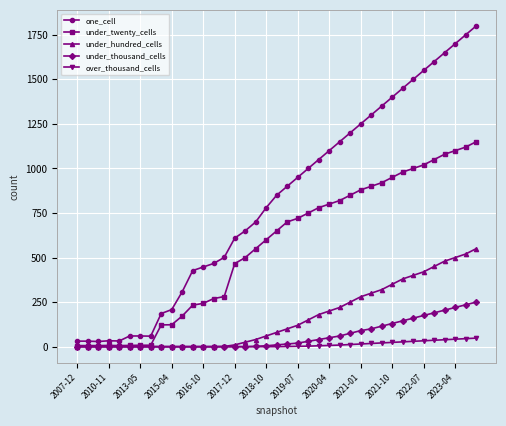

Rank the series by their maximum value, from lowest to highest.

over_thousand_cells, under_thousand_cells, under_hundred_cells, under_twenty_cells, one_cell